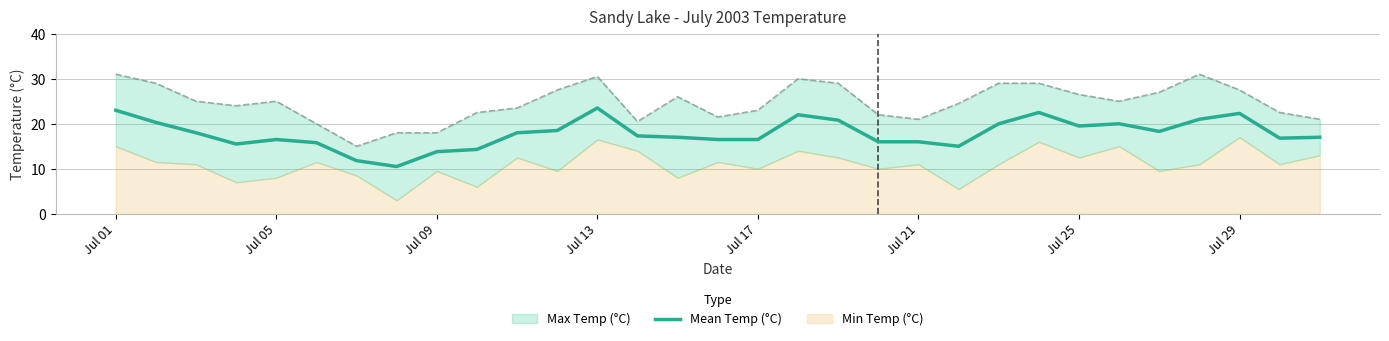

What is the average value?

17.9